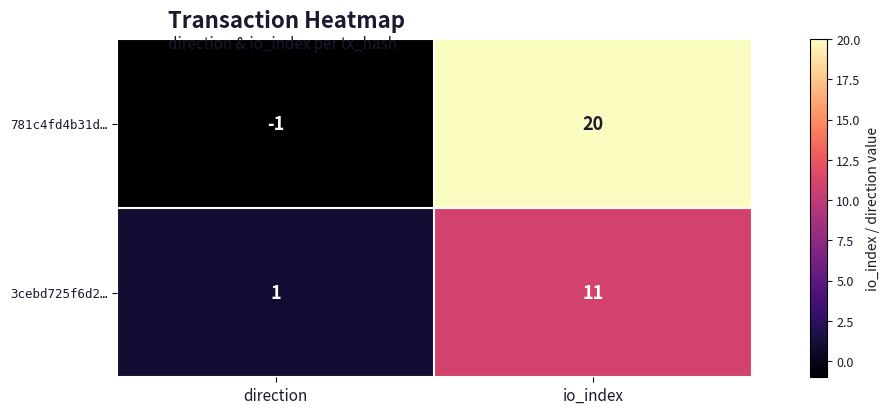

What is the total value across all series at io_index?

31